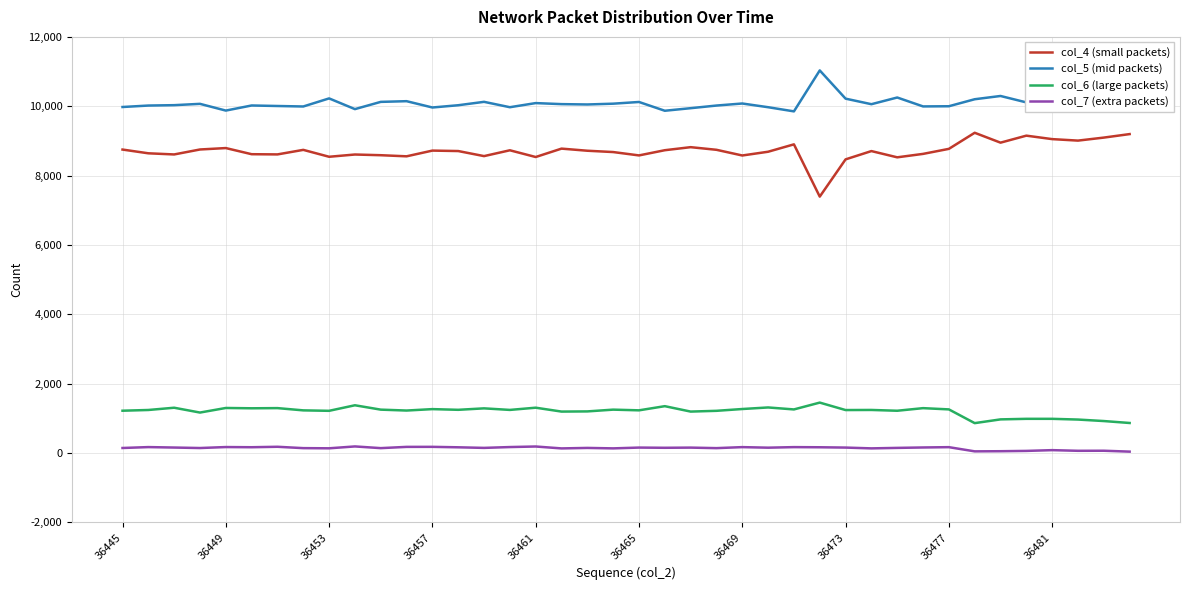

Which series has the largest total across all categories?

col_5 (mid packets)